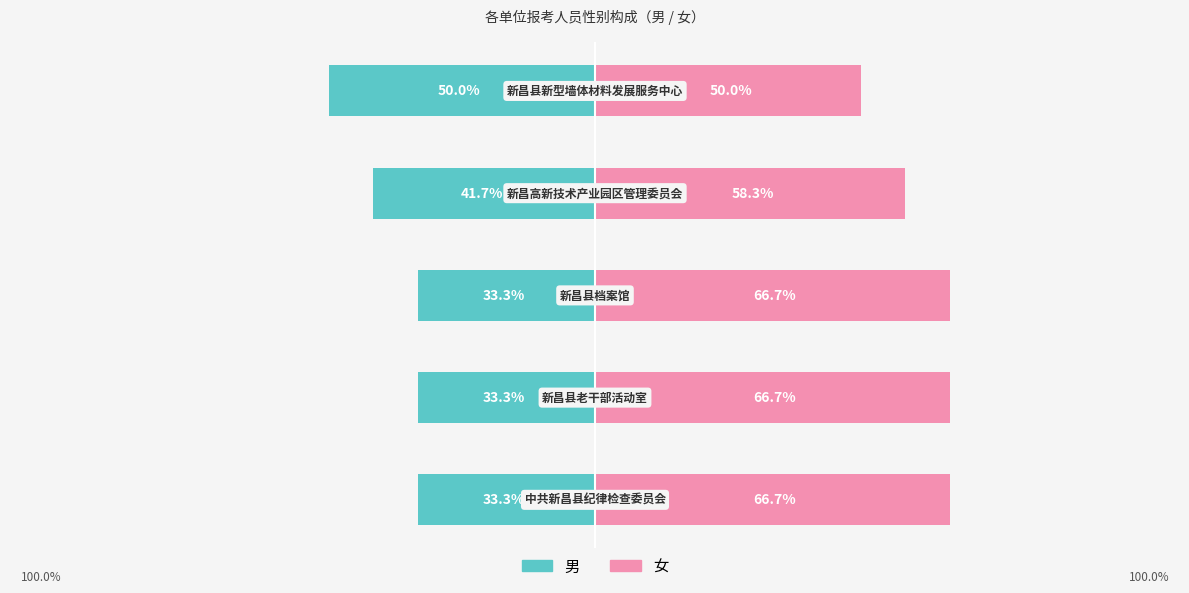

Rank the series by their average value, from lowest to highest.

男, 女